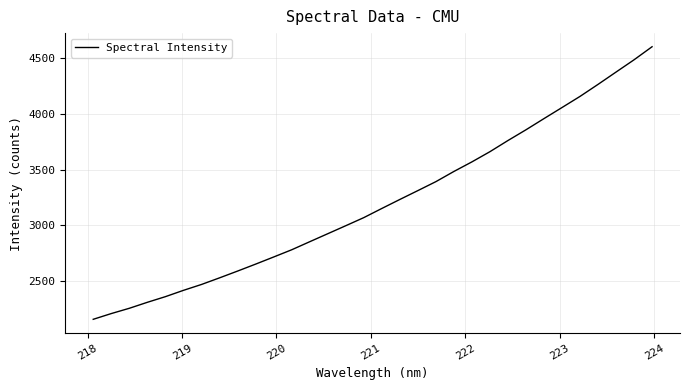

What is the smallest value displayed?

2161.3